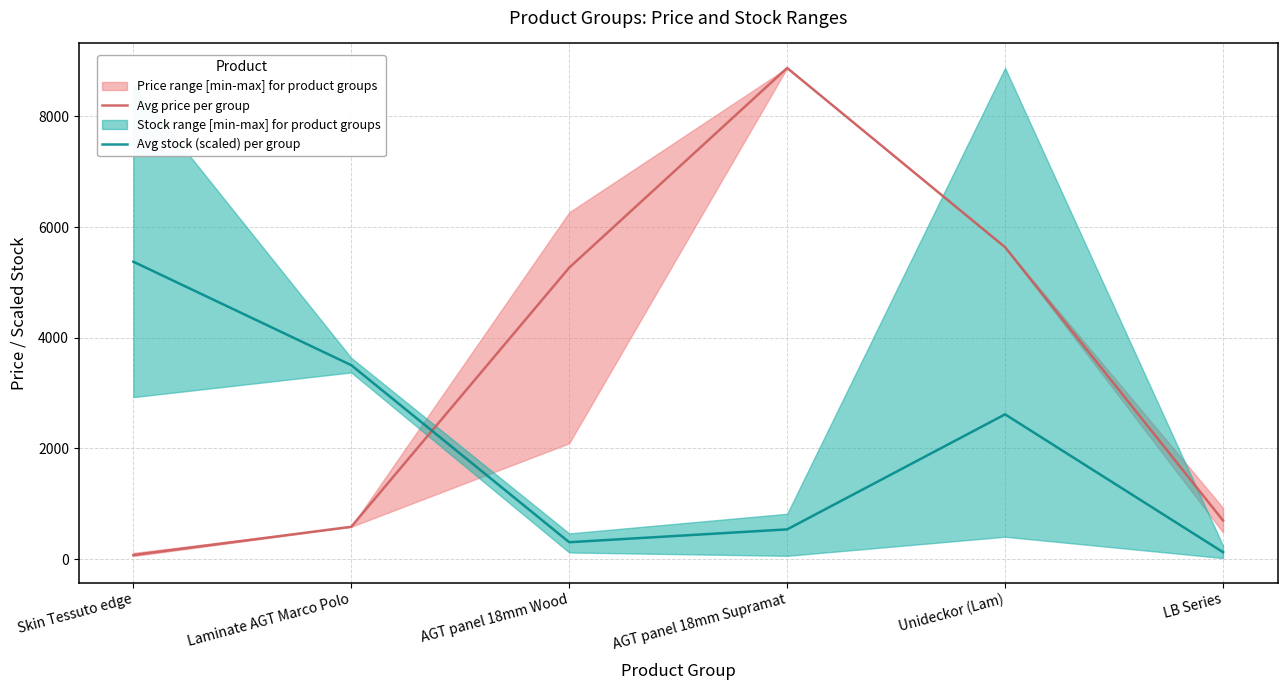

How many series are shown in this chart?

2